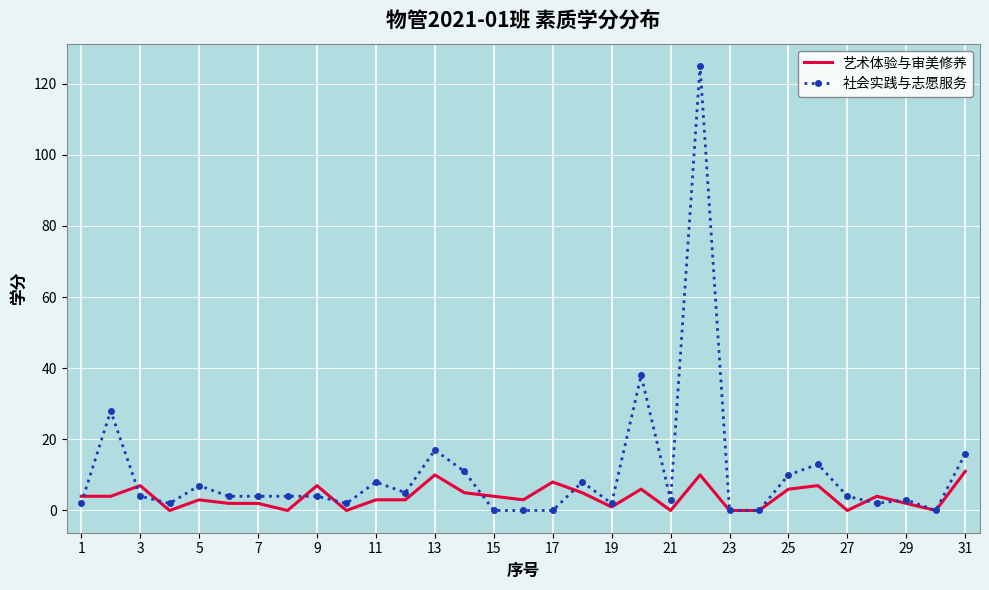

Which series has the widest spread of values?

社会实践与志愿服务